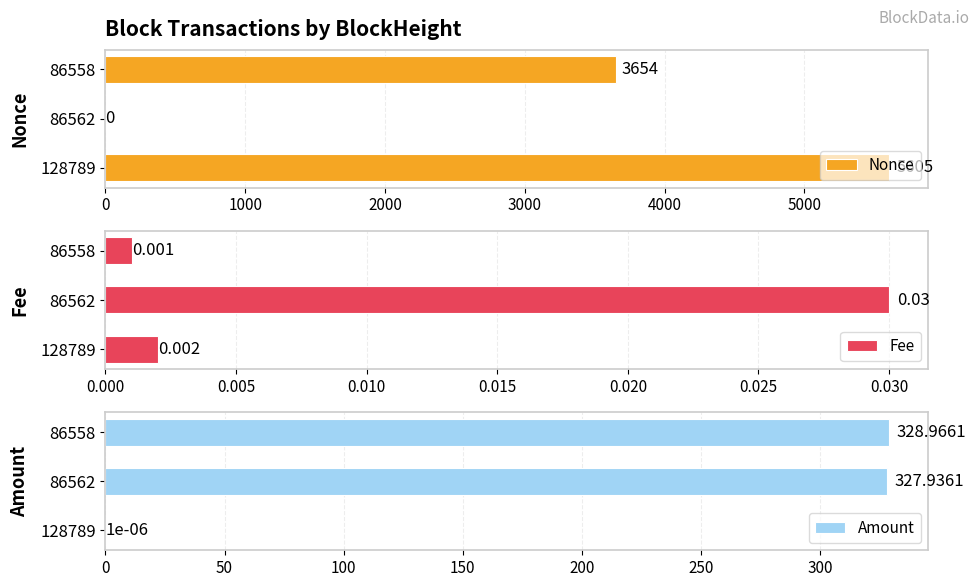

What are all the series names shown in the legend?

Nonce, Fee, Amount